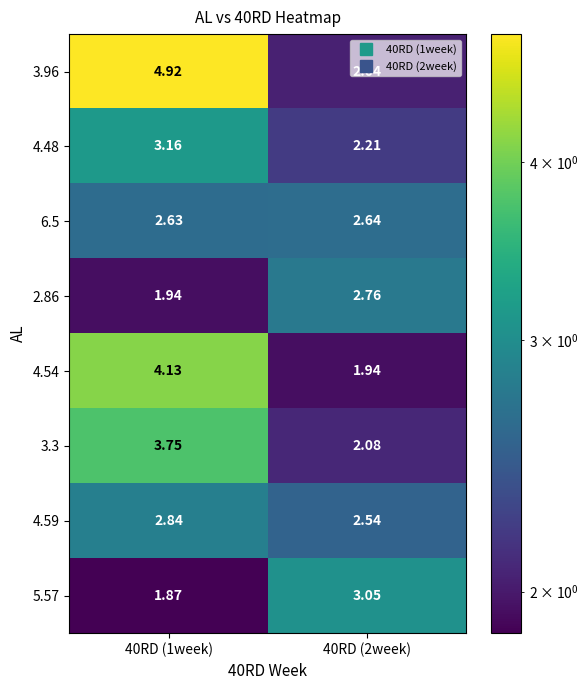

What is the total value across all series at 40RD (2week)?

19.3